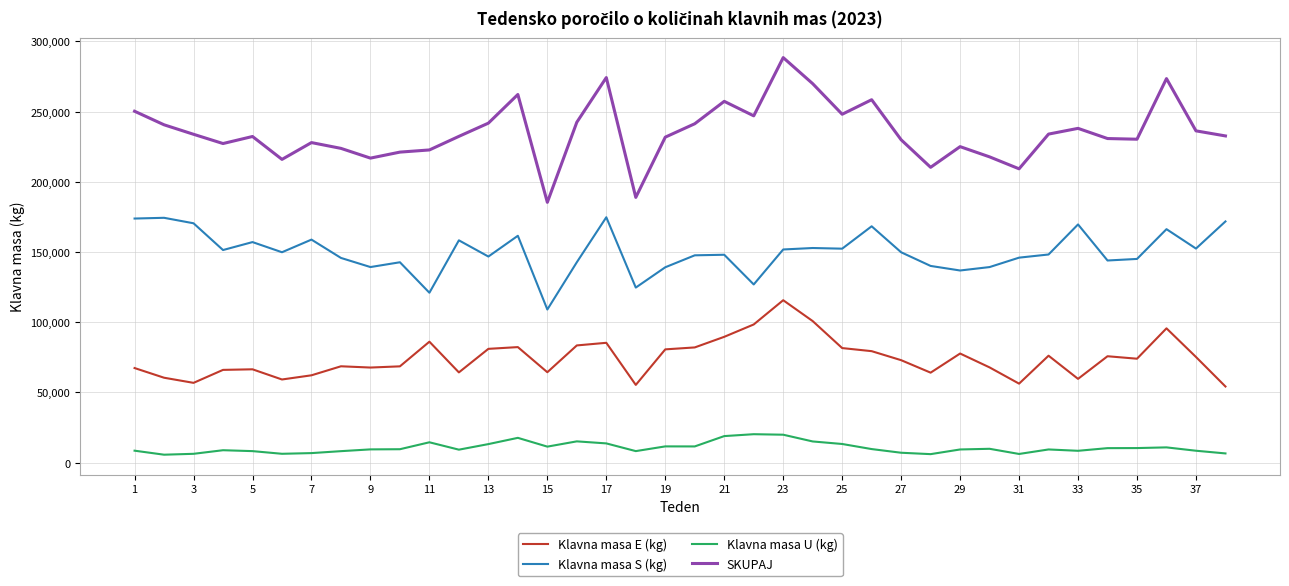

What is the sum of all Klavna masa S (kg) values?

5699314